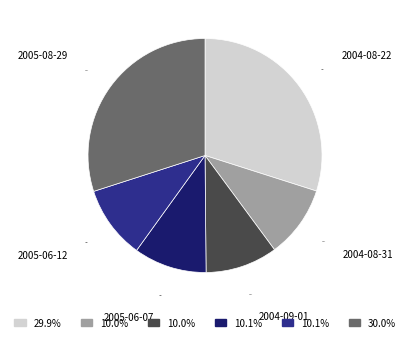

Approximately how many times larger is the value at 2004-09-01 compared to 2005-06-12?

1.0